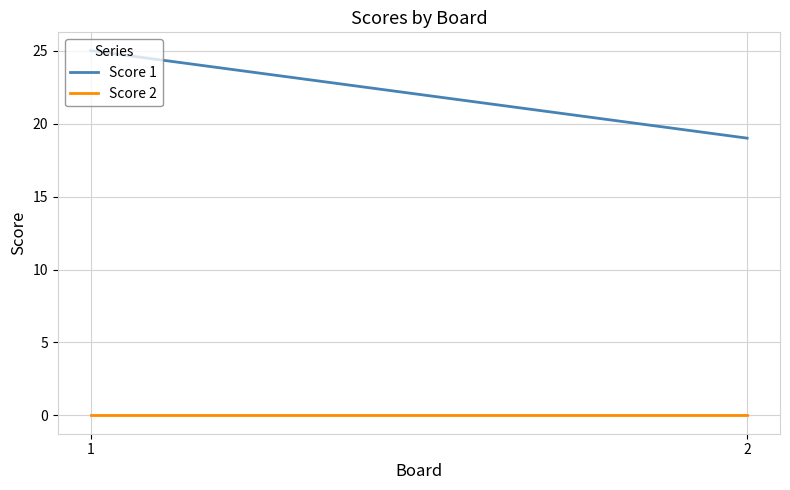

Reading left to right, what are all the values shown in this chart?

Score 1: 1=25	2=19
Score 2: 1=0	2=0